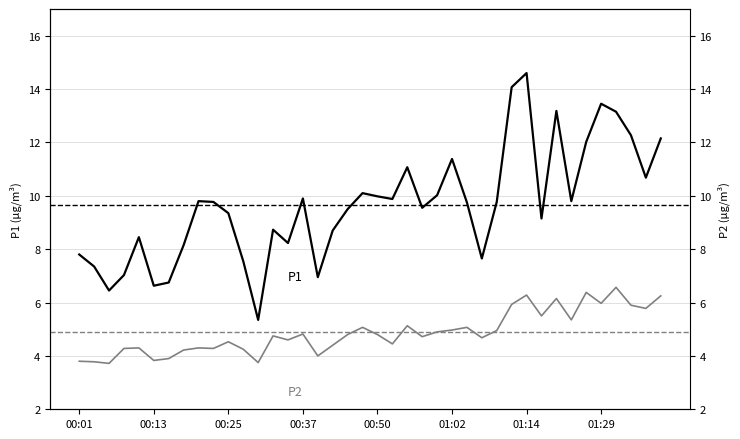

How many categories are shown in the chart?

40